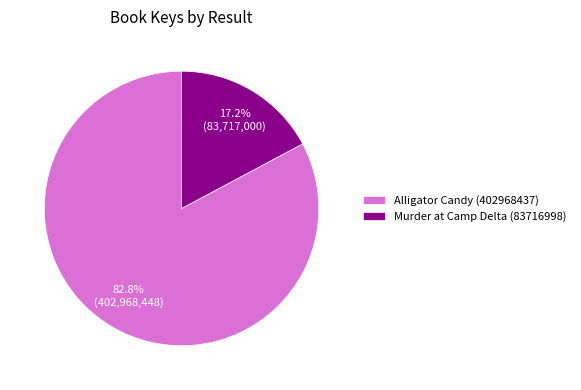

To the nearest percent, what is the combined percentage of Alligator Candy (402968437) and Murder at Camp Delta (83716998)?

100%